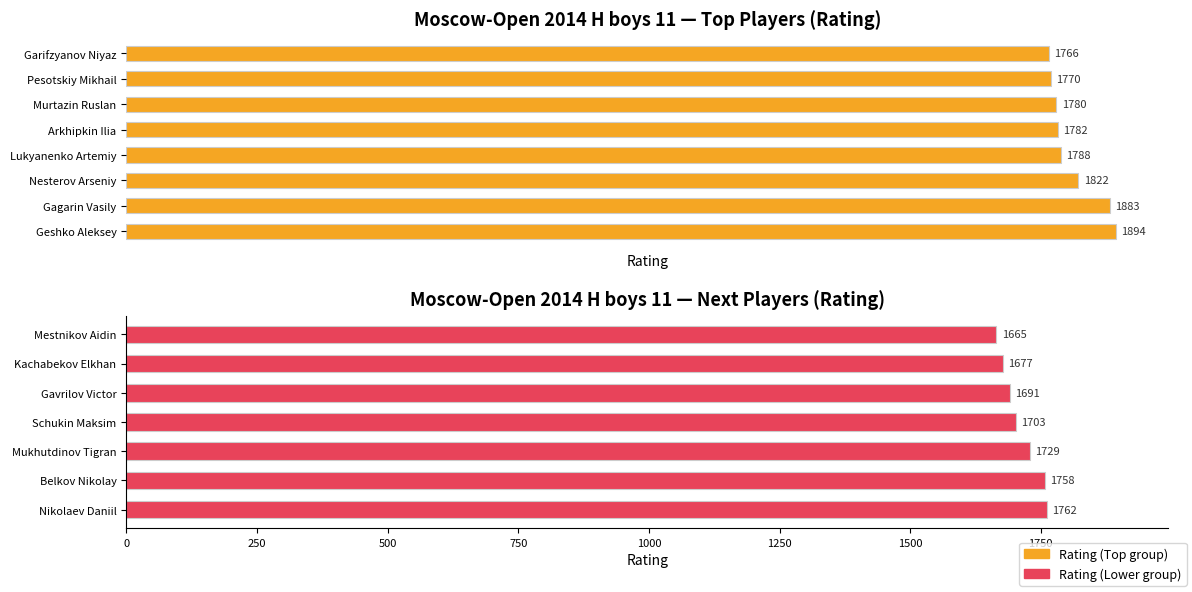

What value does the data have at Murtazin Ruslan, to the nearest 5?

1780